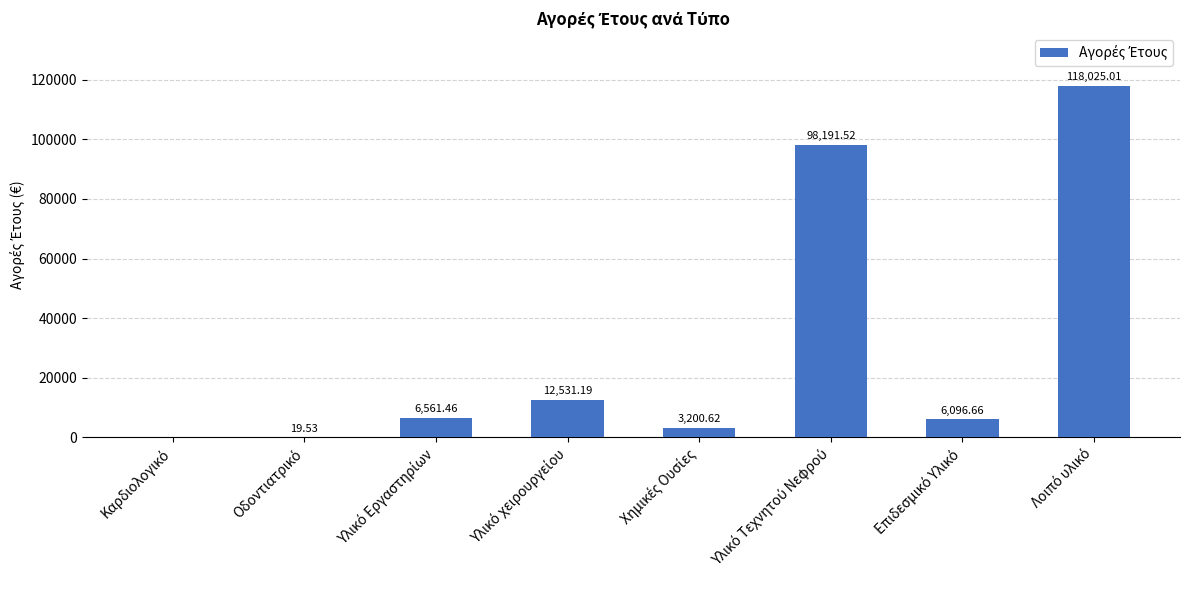

The value at Επιδεσμικό Υλικό is 10586.6. True or false?

False